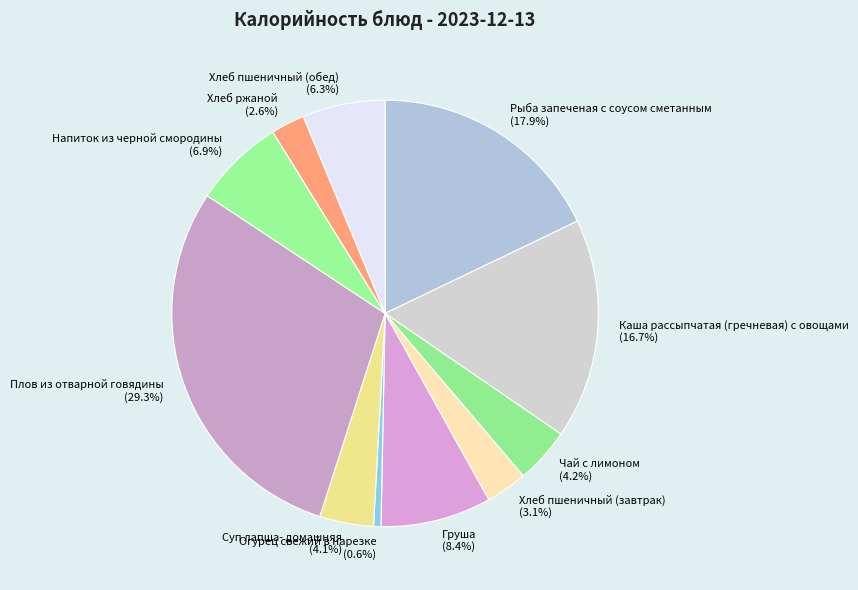

Is the sum of Рыба запеченая с соусом сметанным and Плов из отварной говядины greater than half?

No